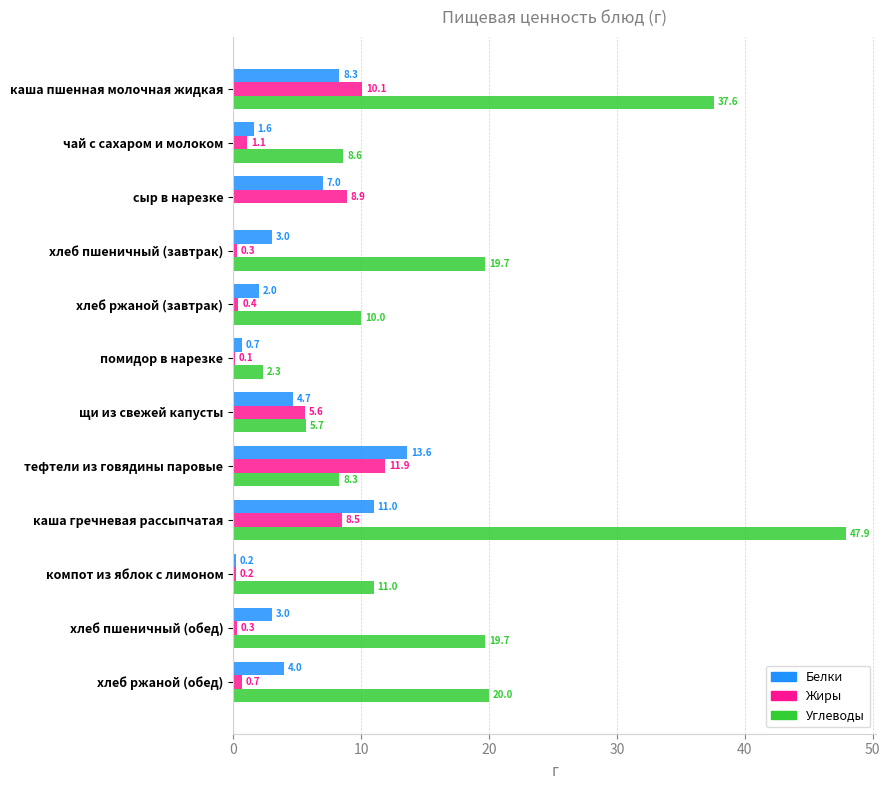

What is the sum of all Белки values?

59.1